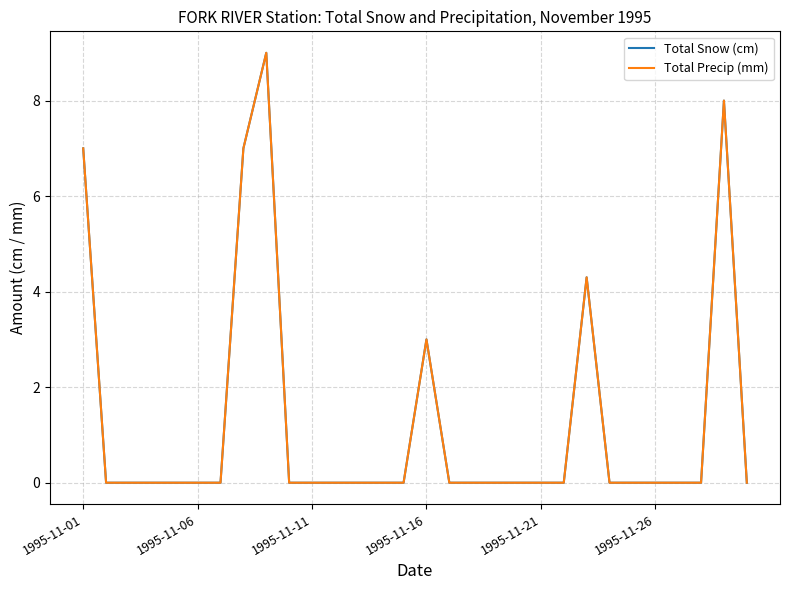

True or false: Total Precip (mm) has more than 0 points higher than both neighbors.

True